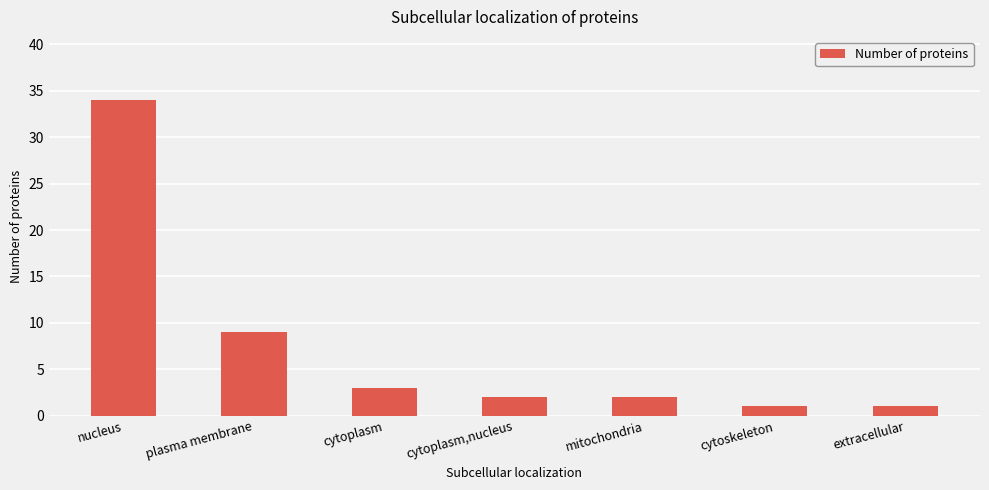

What is the change in value from cytoplasm to cytoskeleton?

-2